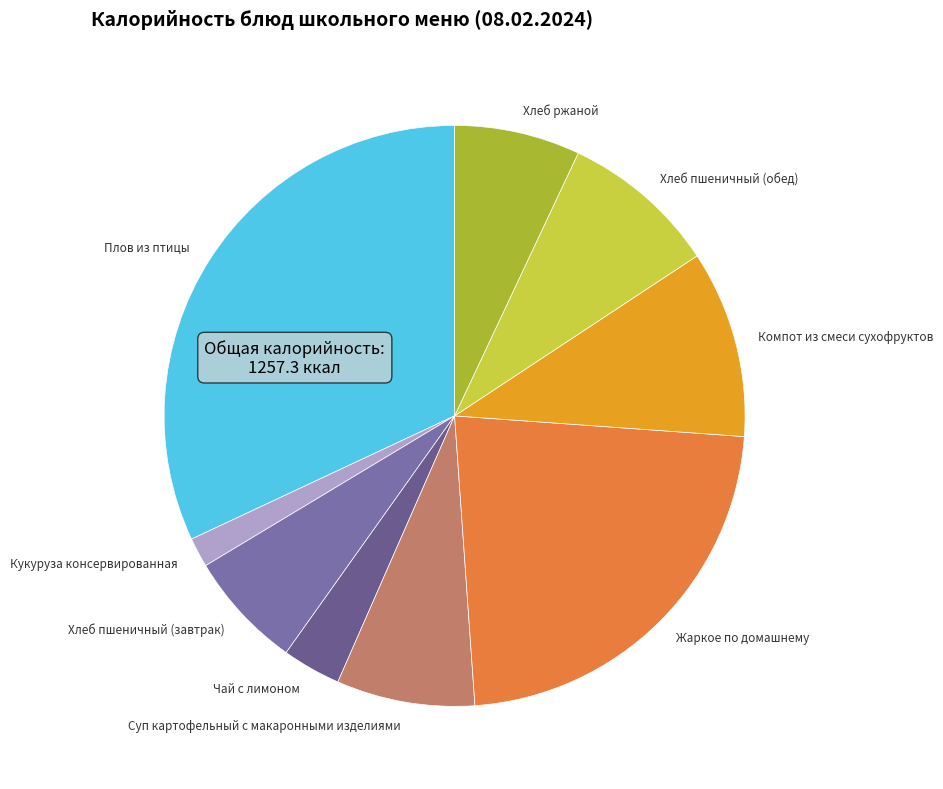

Which slice is the smallest?

Кукуруза консервированная